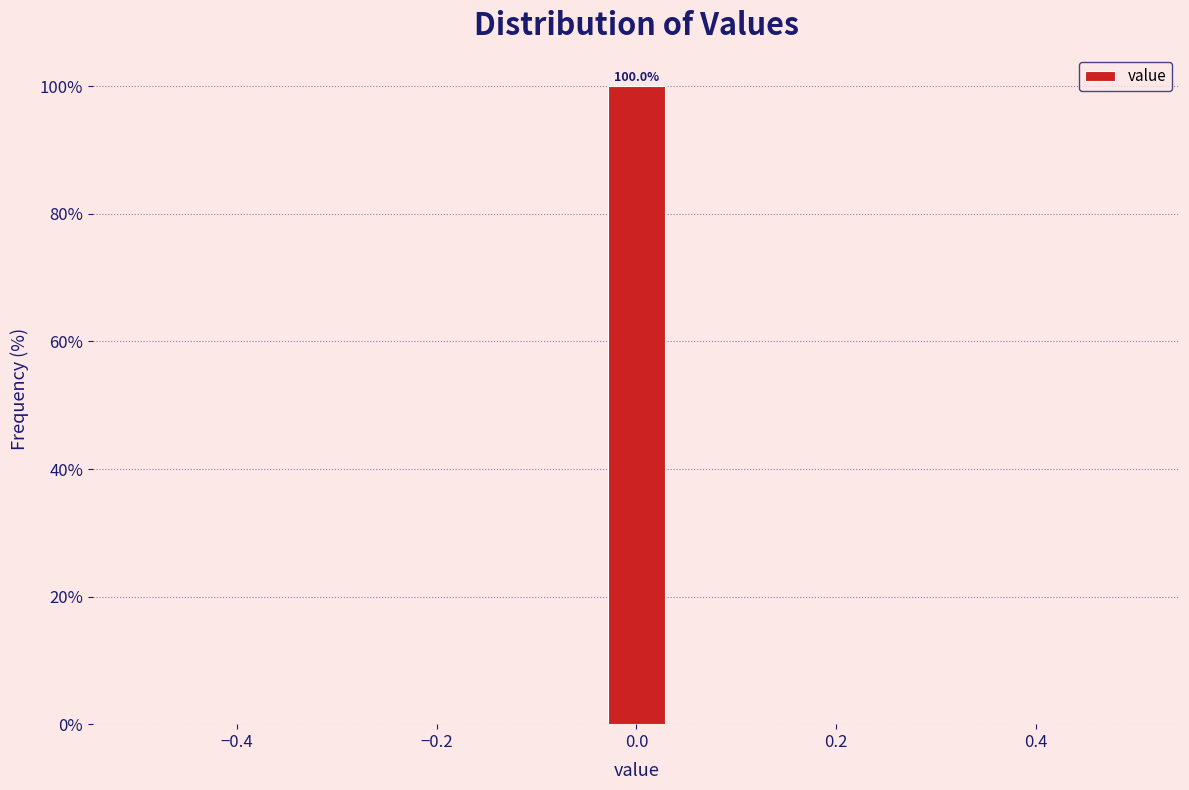

Read against the x-axis, roughly where is the centre of the tallest bar?

0.00